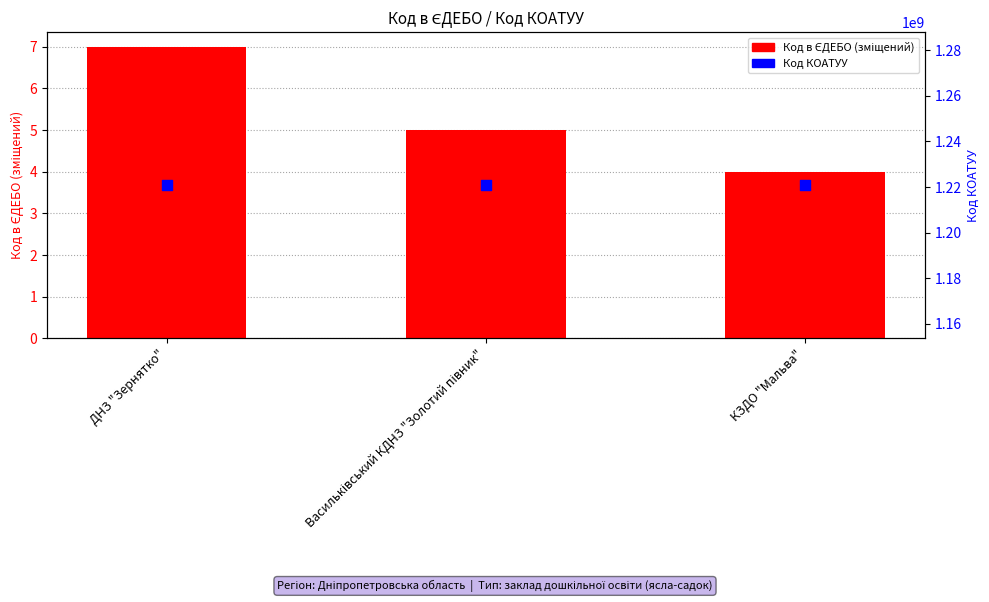

Is the value of Код КОАТУУ at Васильківський КДНЗ "Золотий півник" greater than the value of Код в ЄДЕБО (зміщений) at ДНЗ "Зернятко"?

Yes